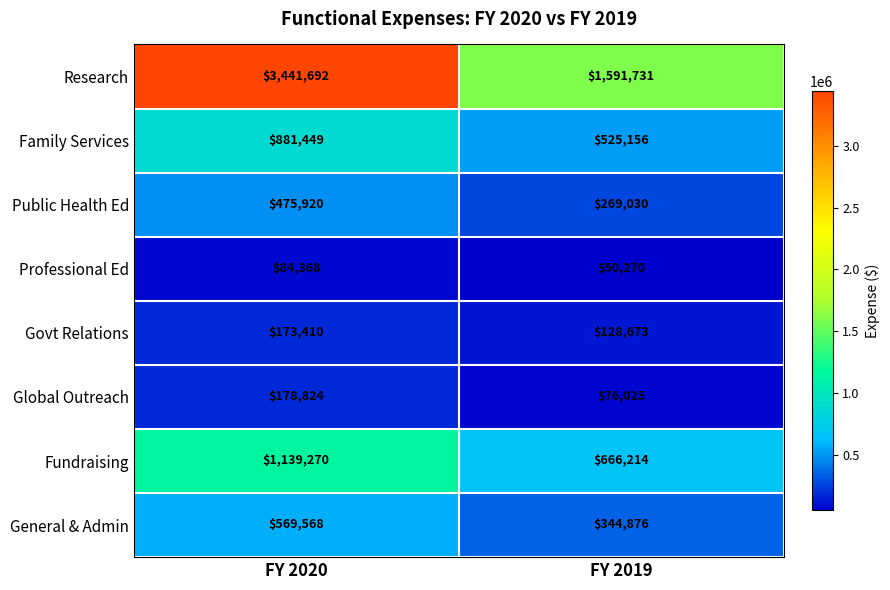

Count the number of categories in the chart.

2